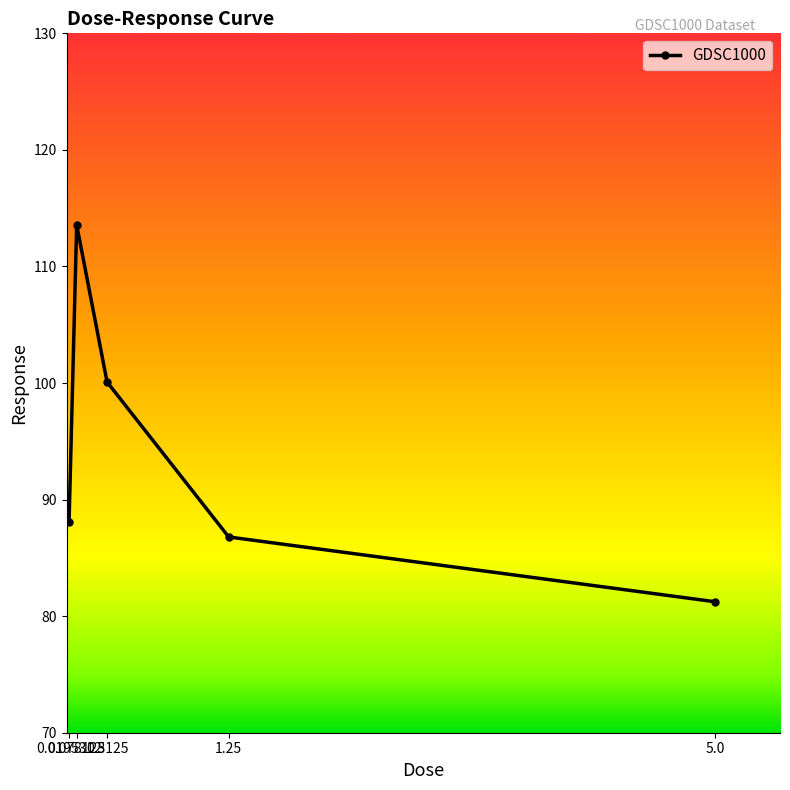

At which category does the chart reach its peak across all series?

0.078125